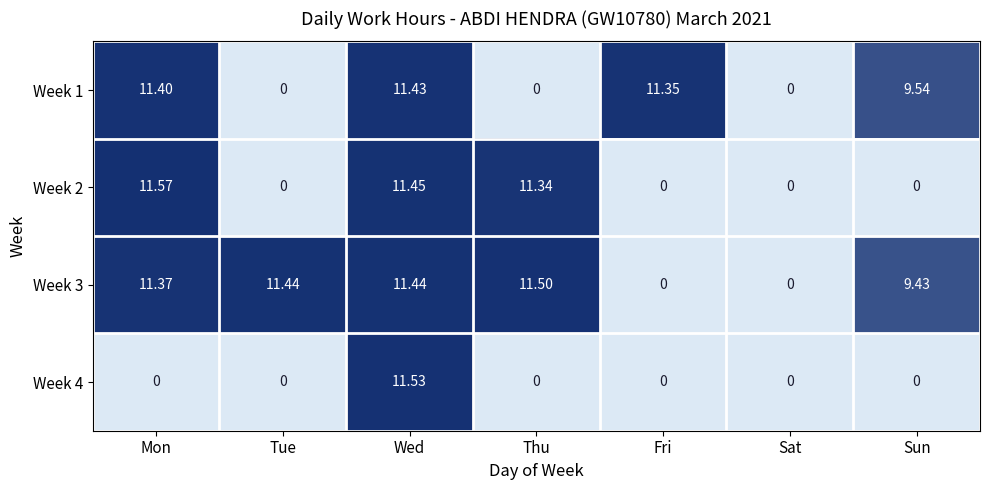

How many values in the Week 1 series are below 9?

3